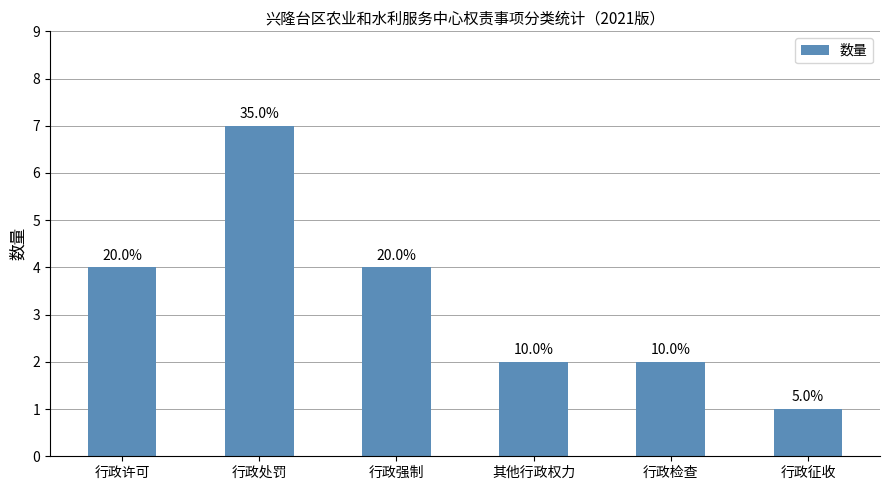

Reading right to left, list all the values displayed in this chart.

行政征收=1	行政检查=2	其他行政权力=2	行政强制=4	行政处罚=7	行政许可=4